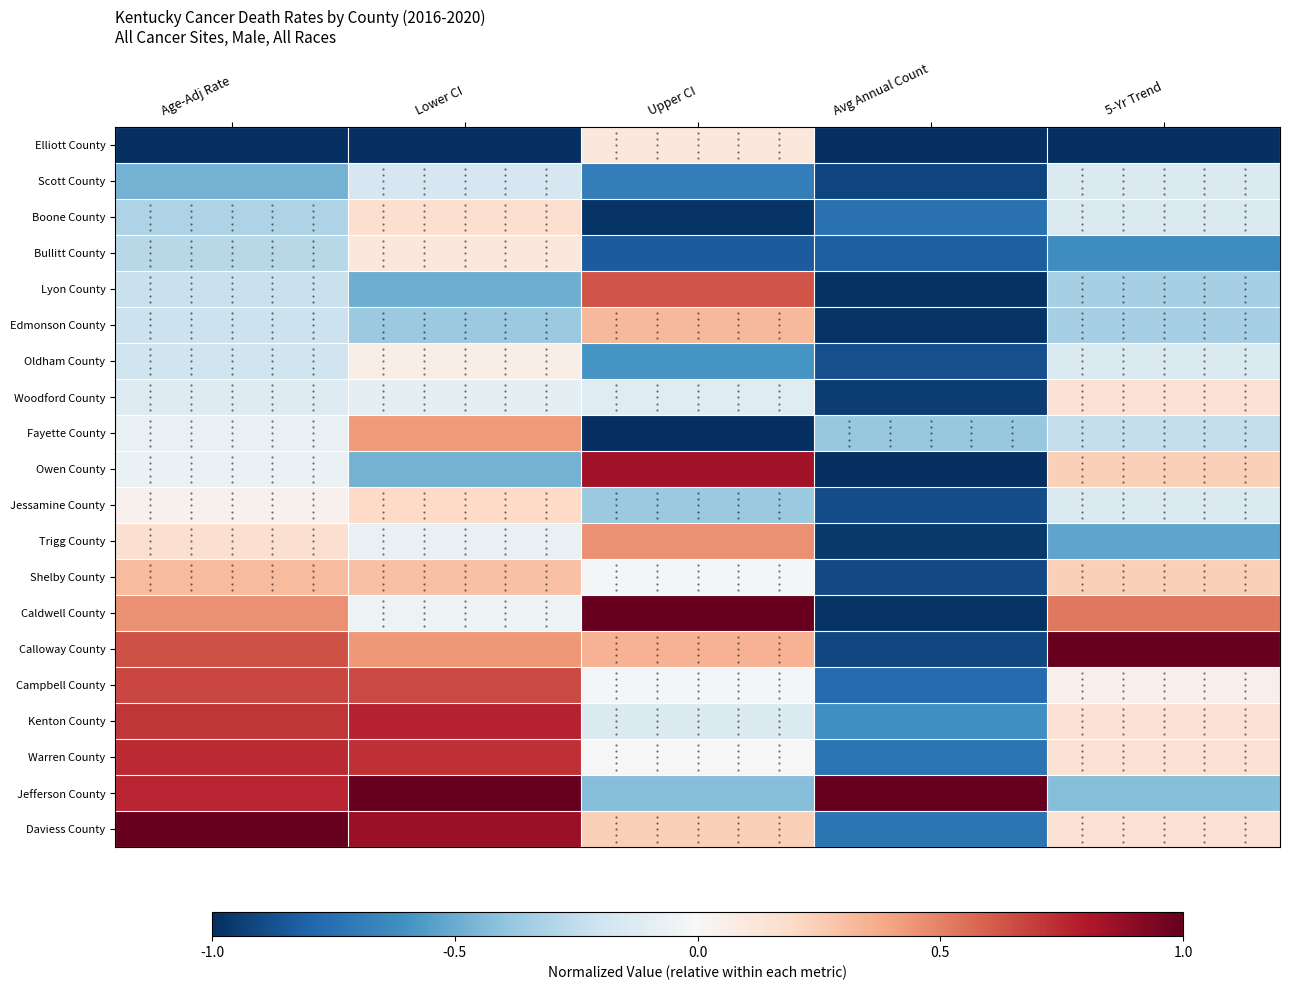

What is the total value across all series at Upper CI?

-1.3